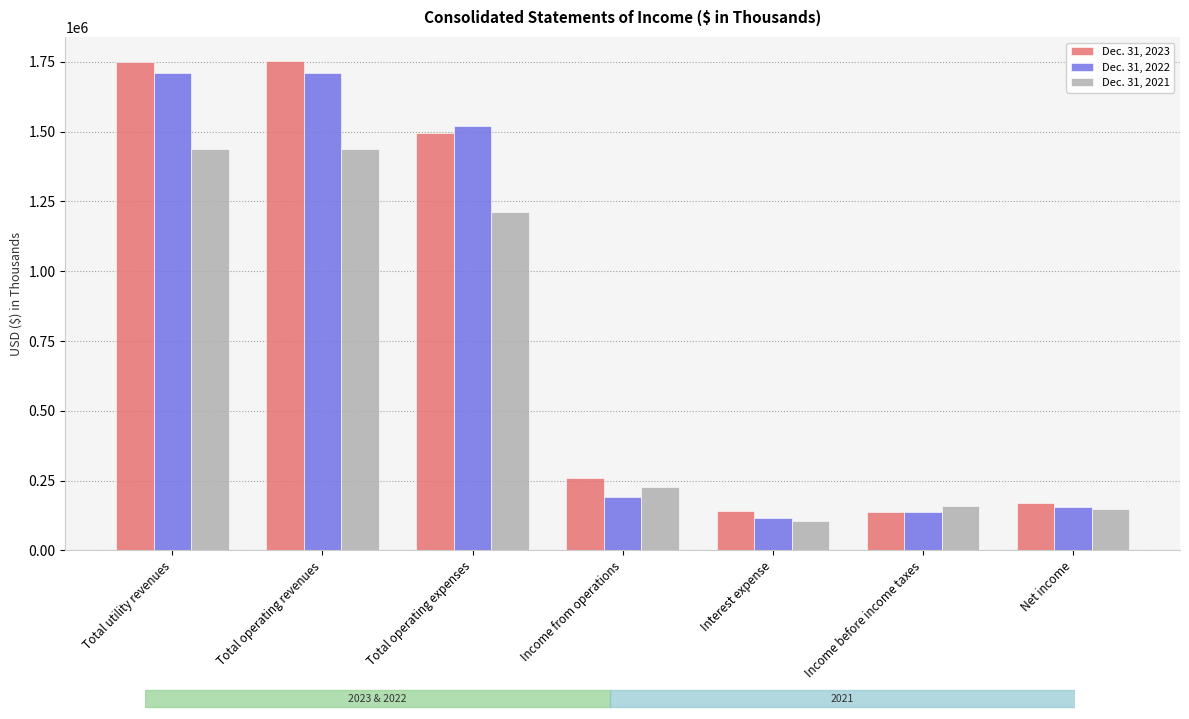

At how many categories does at least one series exceed 345000?

3